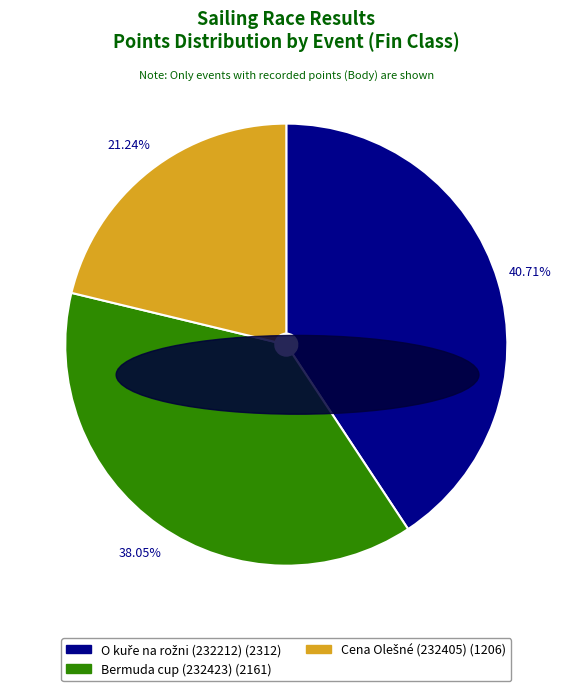

Does any single category account for the majority?

No